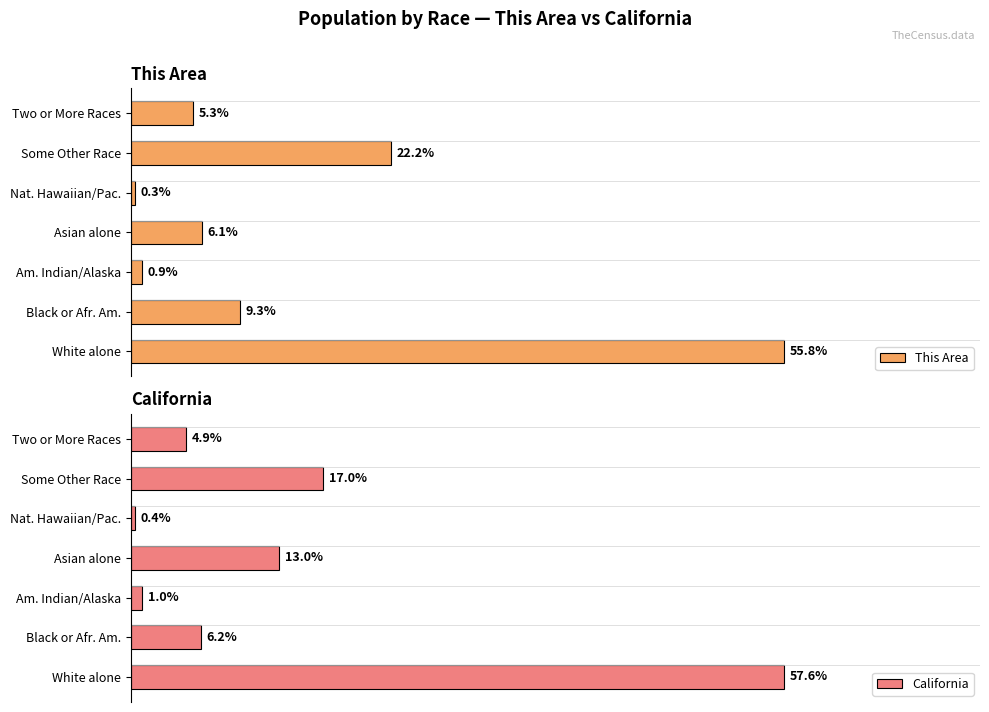

At which label is This Area closest to 28?

Some Other Race